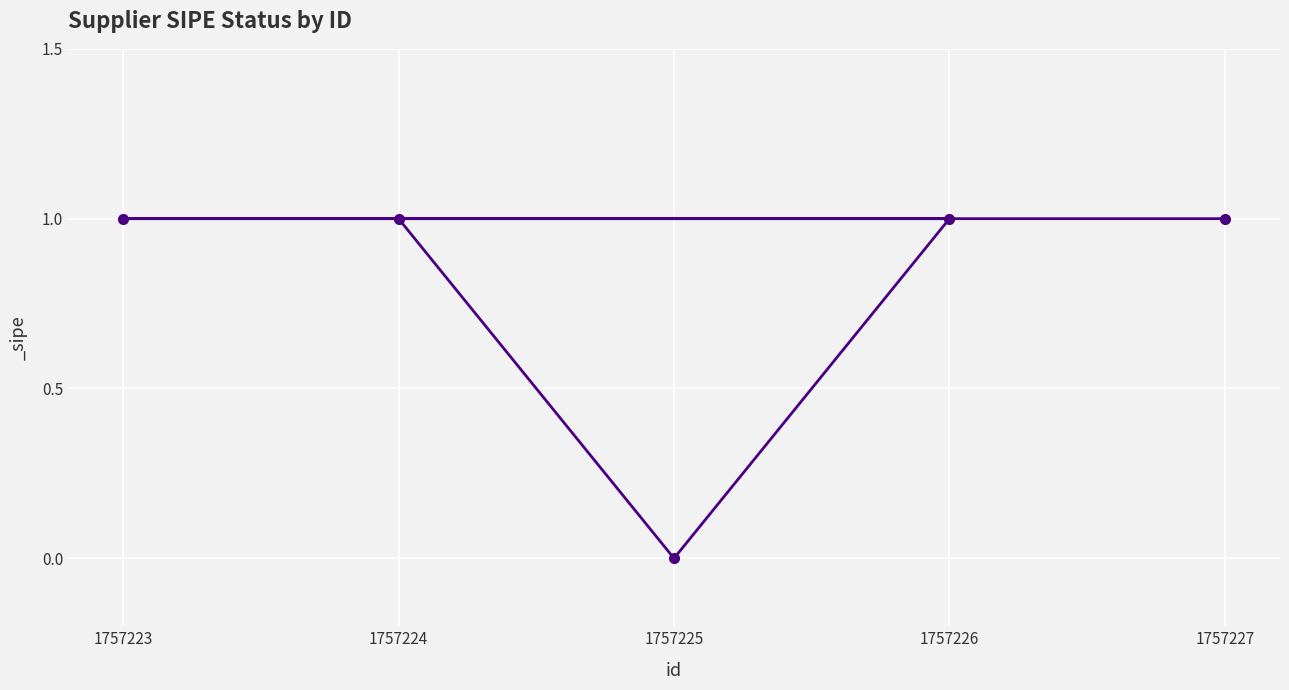

Which has a higher value, 1757224 or 1757225?

1757224